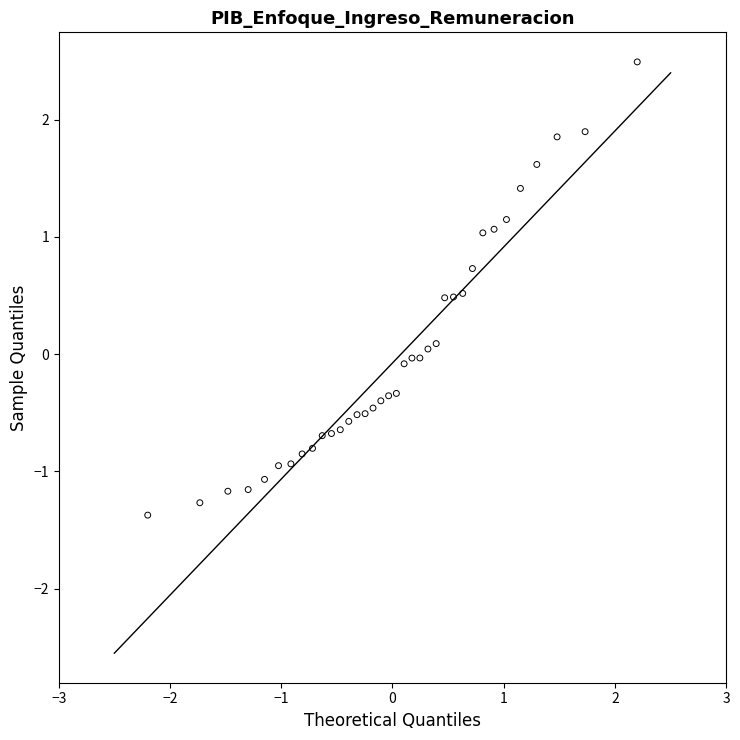

What is the range of X values (max minus min)?

4.4